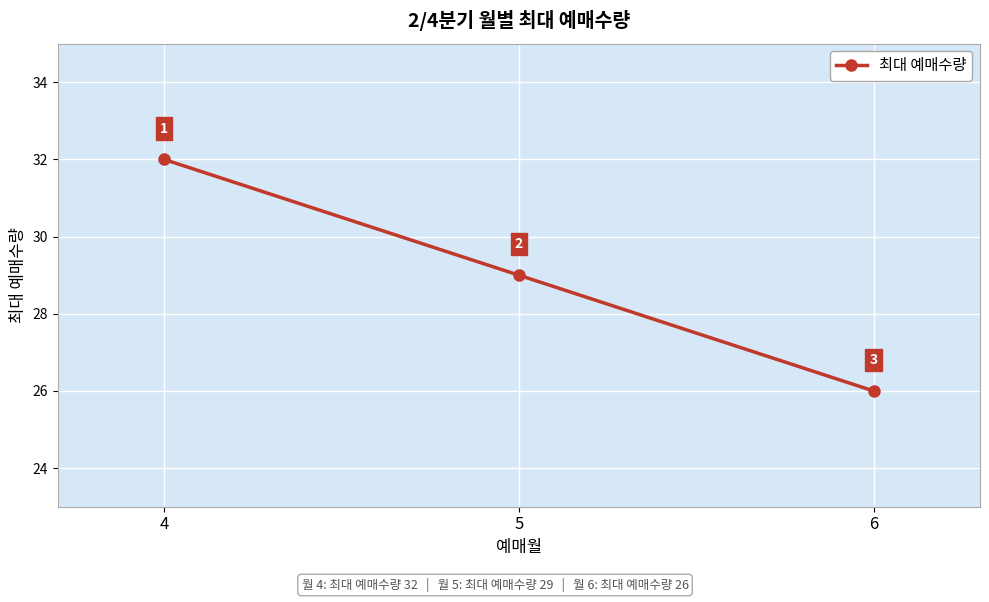

Where does the data first go above 29?

4